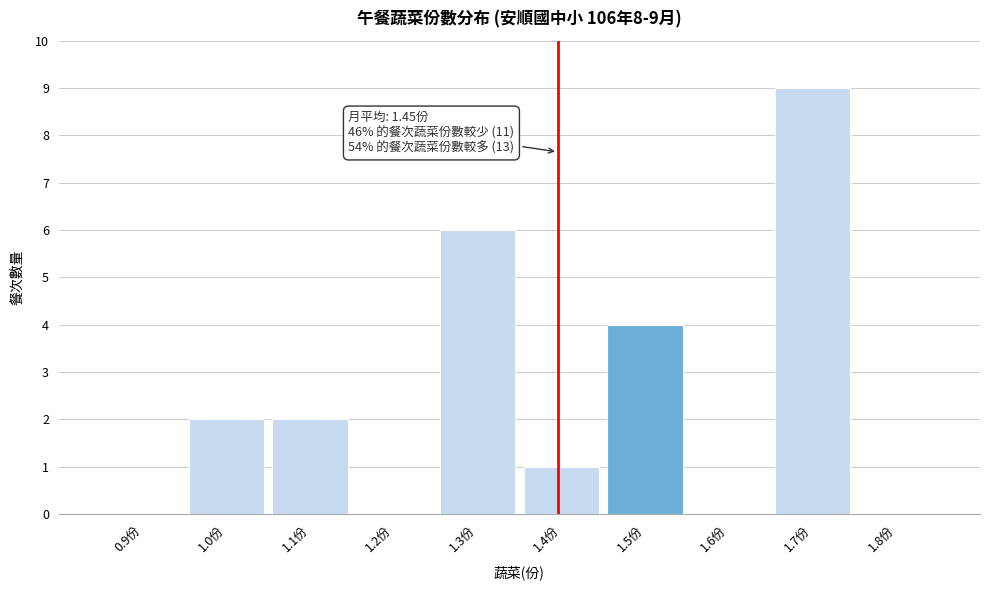

Reading left to right, list all the values displayed in this chart.

0.9份=0	1.0份=2	1.1份=2	1.2份=0	1.3份=6	1.4份=1	1.5份=4	1.6份=0	1.7份=9	1.8份=0